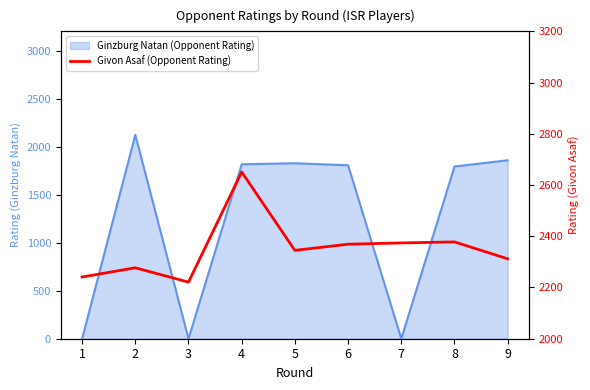

Reading left to right, extract all data points from this chart.

2241	2277	2221	2651	2345	2369	2374	2378	2312